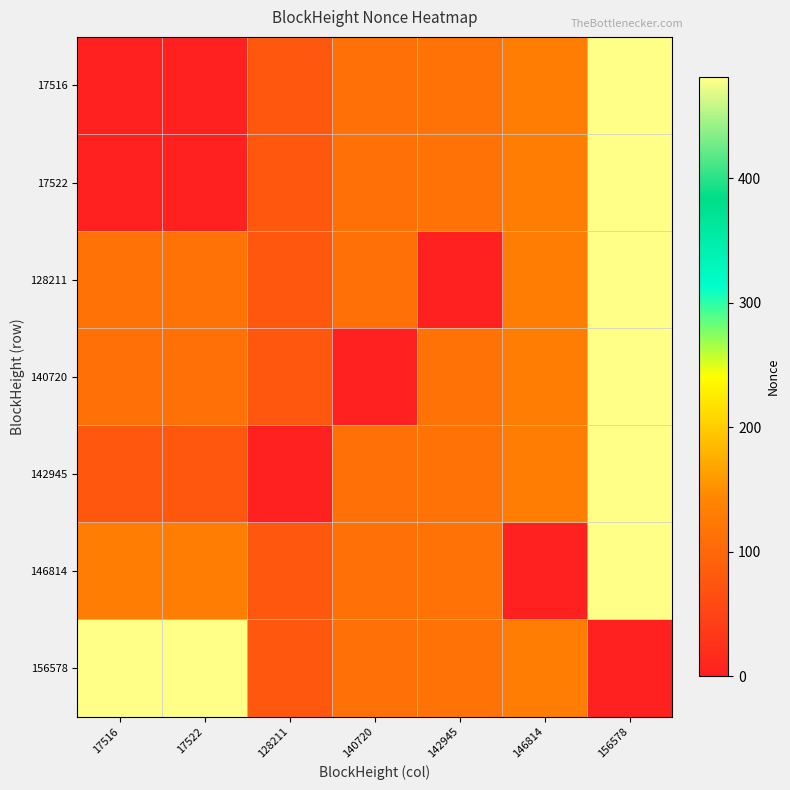

How many data points does each series have?

7